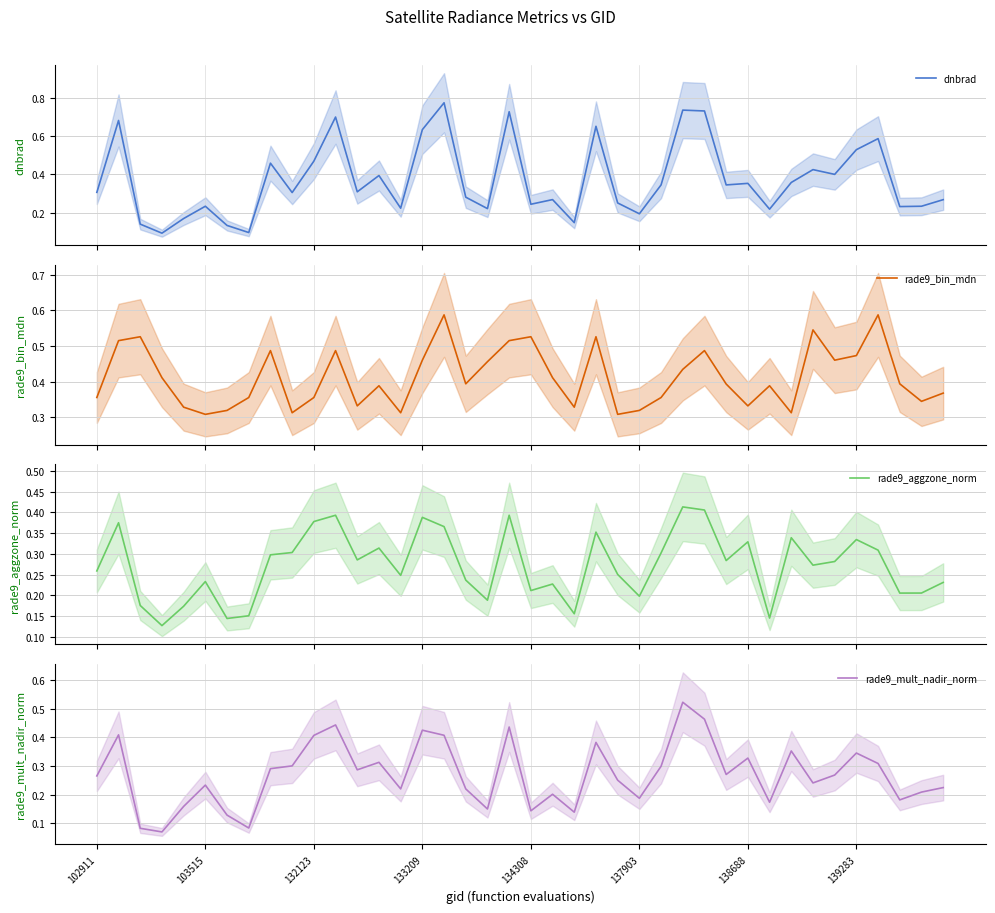

True or false: rade9_mult_nadir_norm has a value of 0.1 at 132123.

False